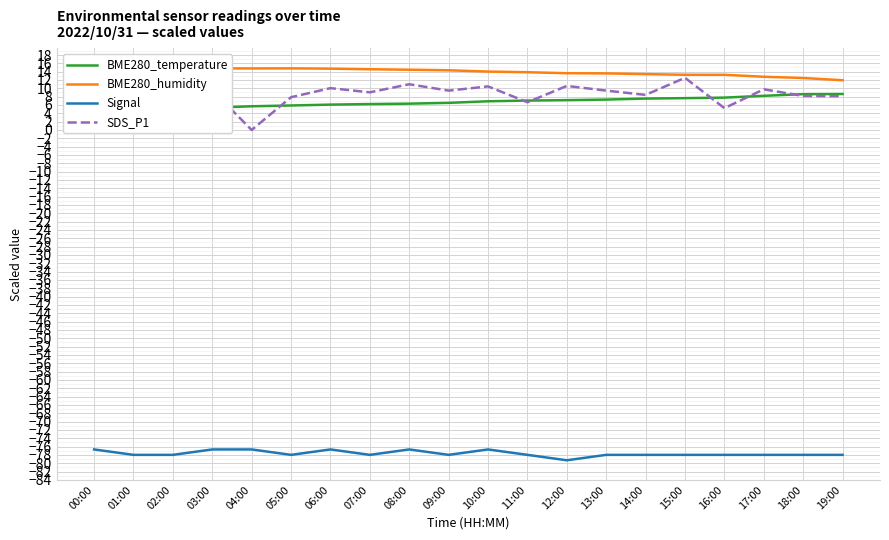

At which label does BME280_temperature first exceed 6?

06:00